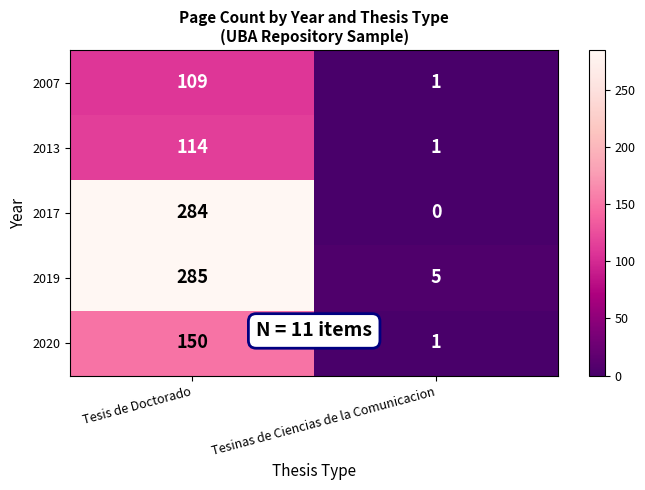

What is the average value of the 2020 series?

76